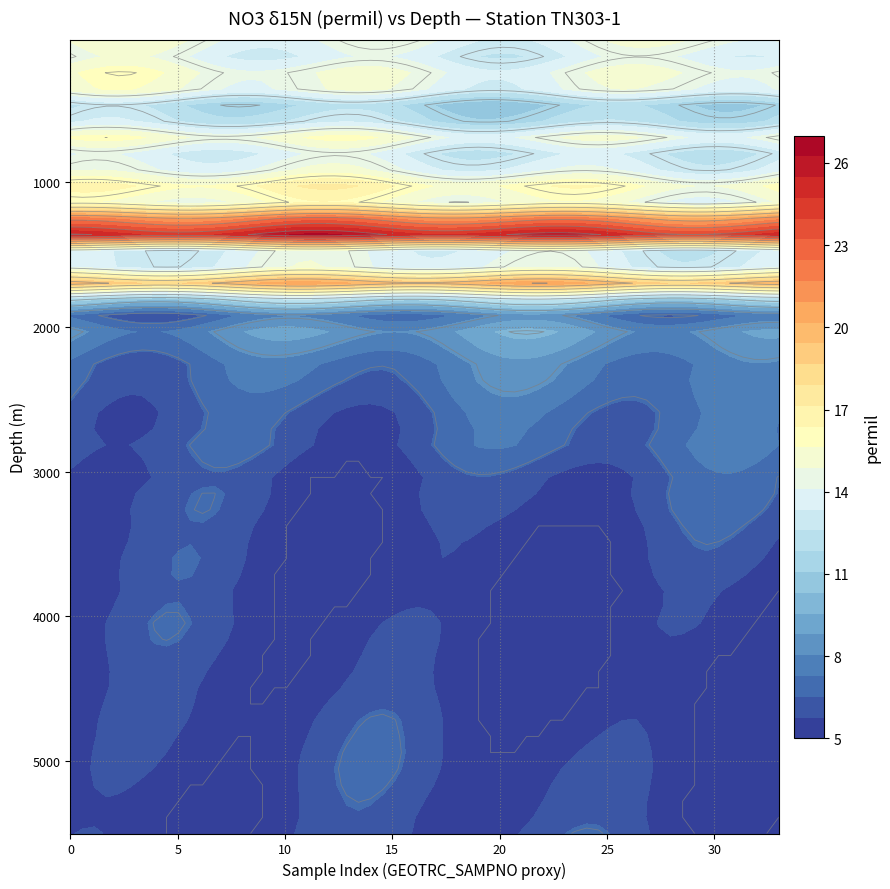

What is the change in value from 9 to 15?

-18.1